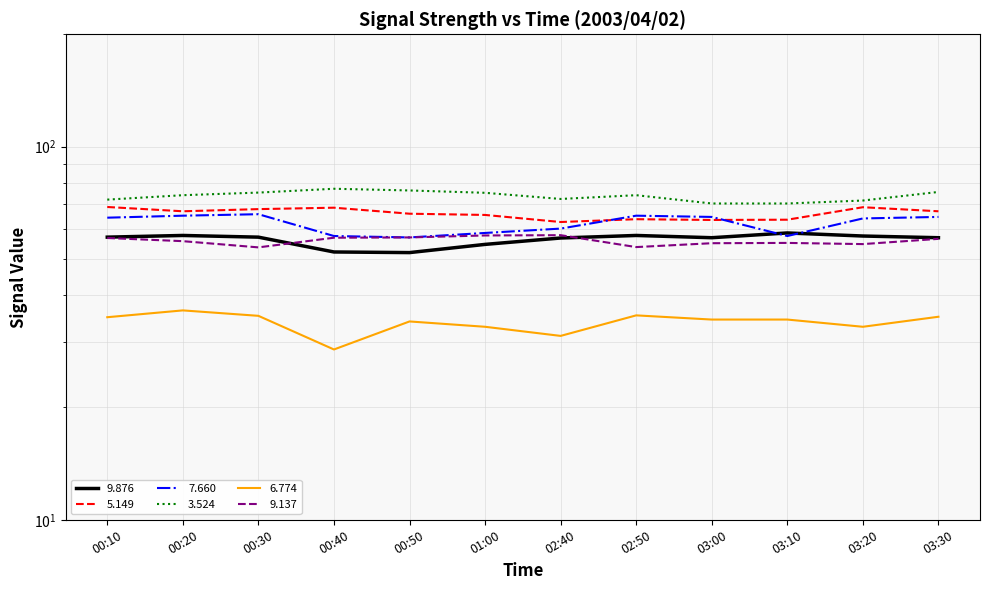

True or false:   6.774 has a value of 35.3 at 02:50.

True